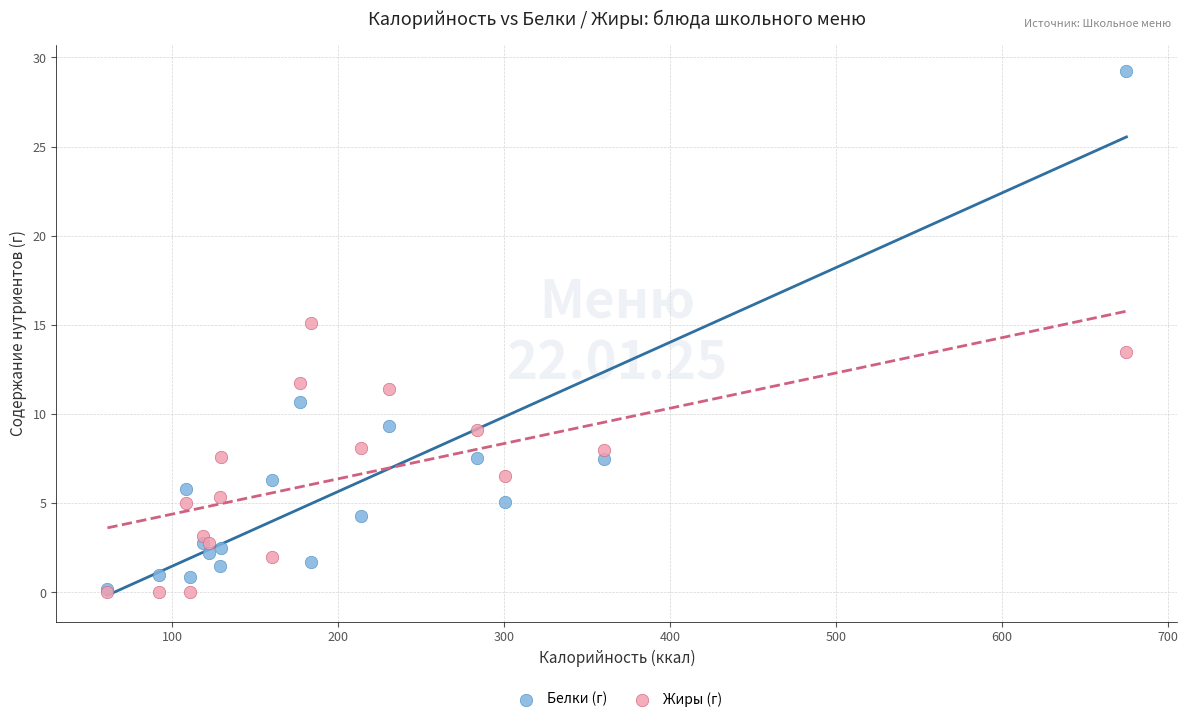

Across all series, what Y value is closest to 14?

13.5